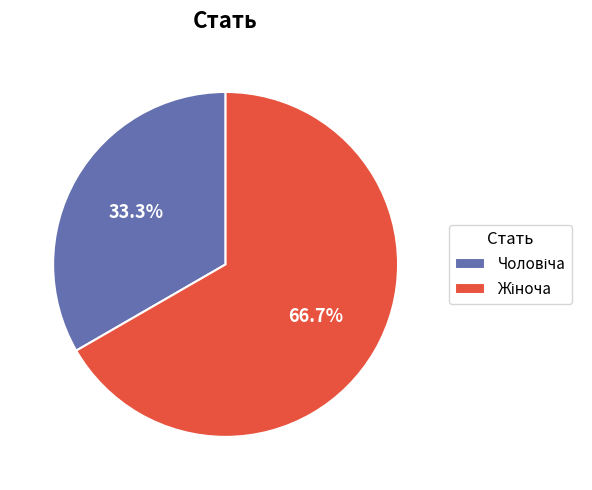

Is there a majority slice in this chart?

Yes